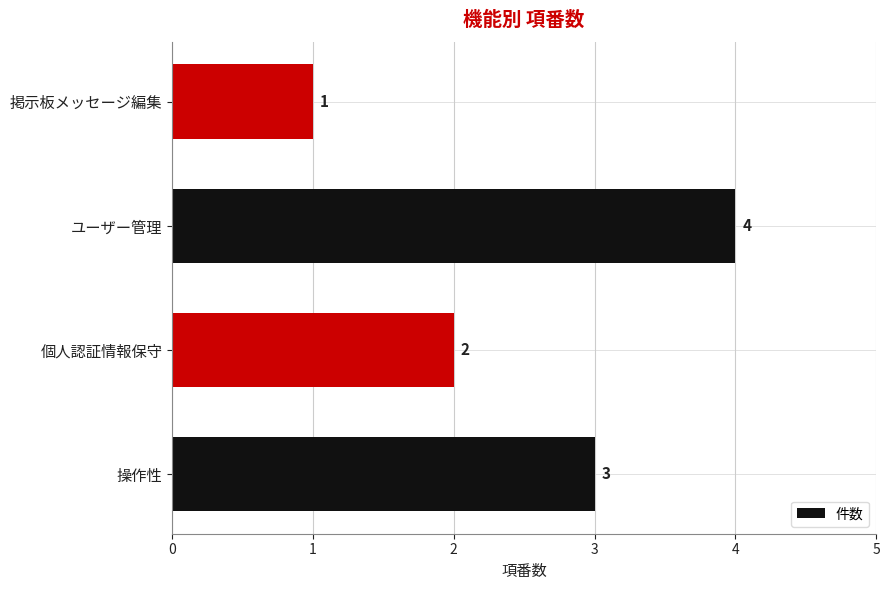

Rank the categories by value from lowest to highest.

掲示板メッセージ編集, 個人認証情報保守, 操作性, ユーザー管理